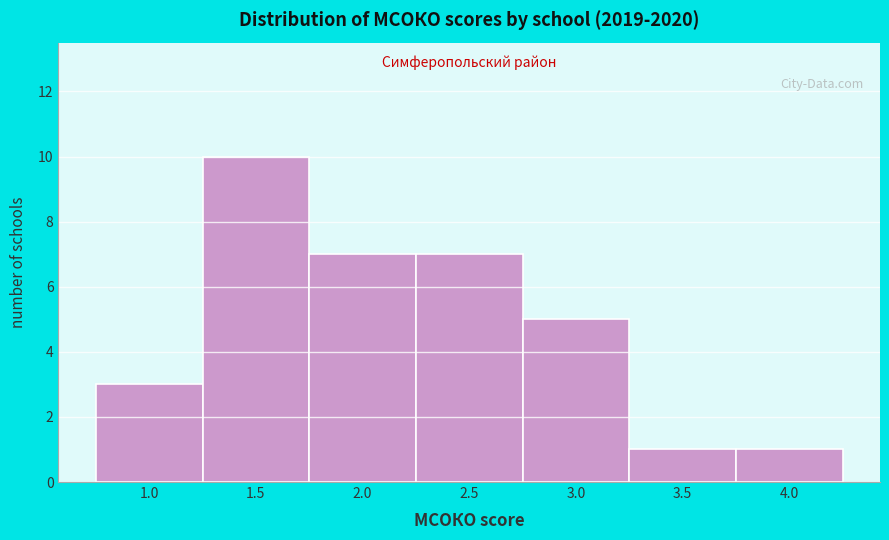

Reading right to left, list all the values displayed in this chart.

1	1	5	7	7	10	3